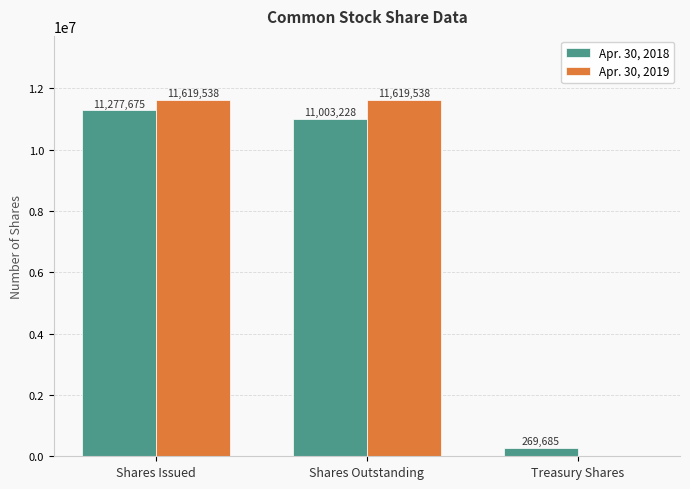

The Apr. 30, 2018 series shows 269685 at Treasury Shares. True or false?

True